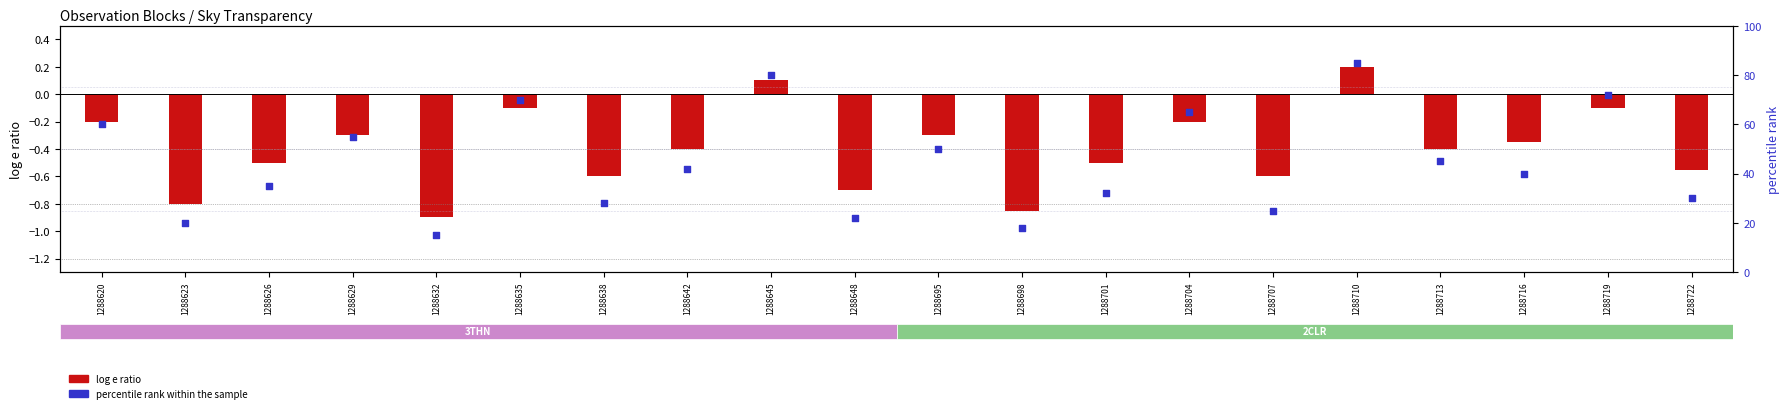

Between 1288629 and 1288698, which is larger?

1288629